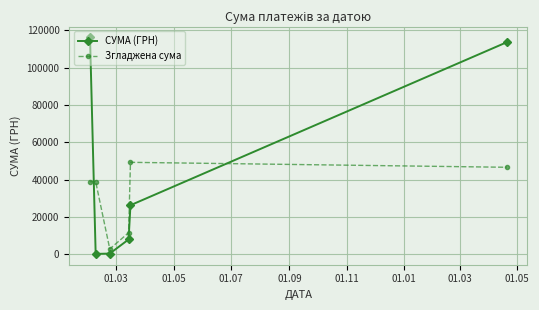

What is the average value of the СУМА (ГРН) series?

44145.7